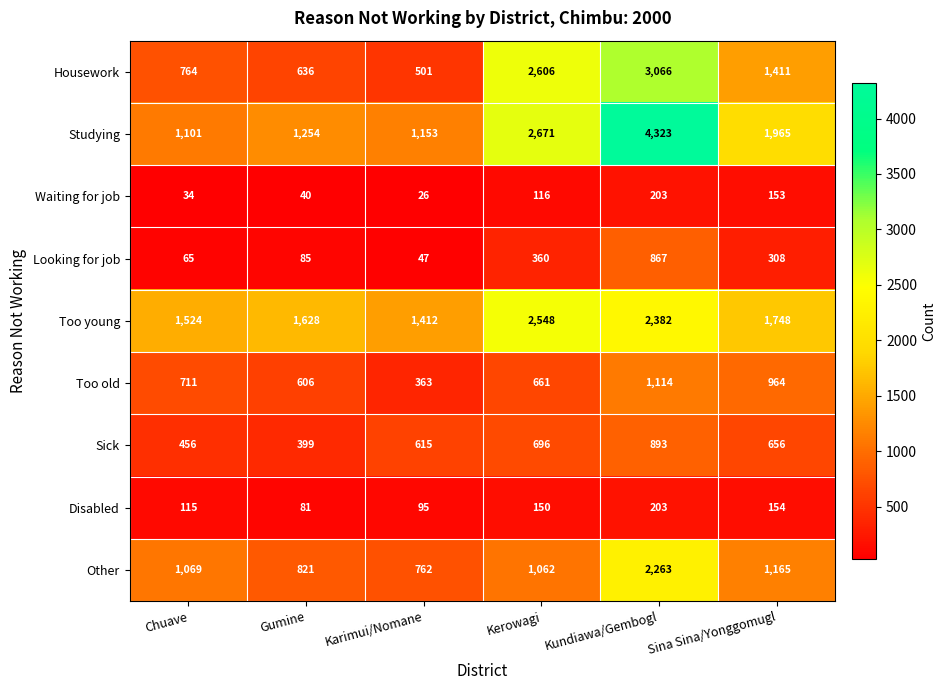

What is the sum of all Sick values?

3715